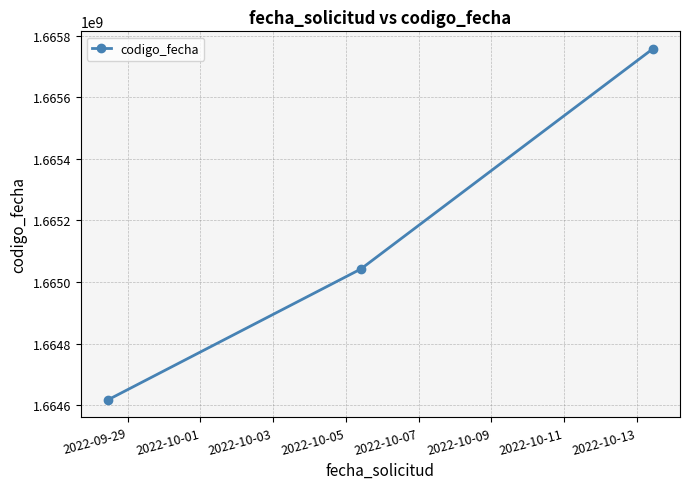

What is the maximum value shown in the chart?

1665757441